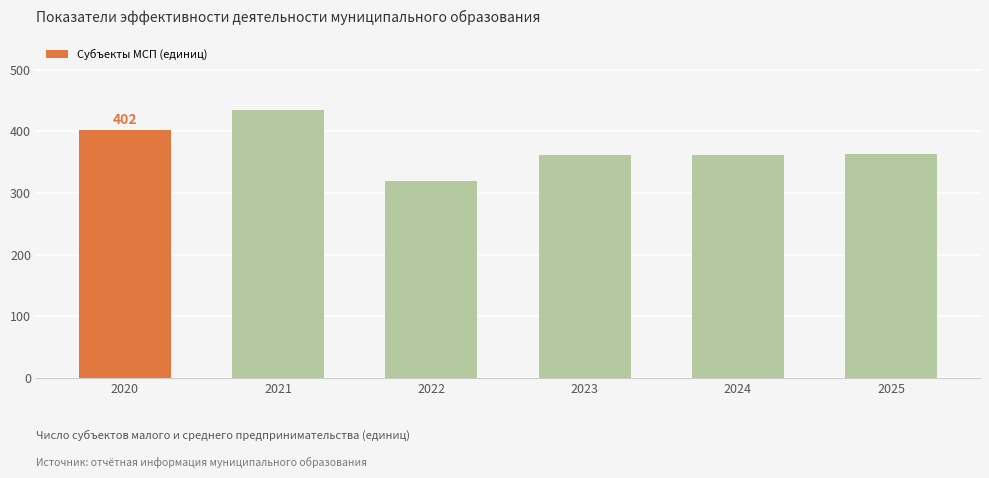

What is the difference between the second highest and second lowest values?

40.3